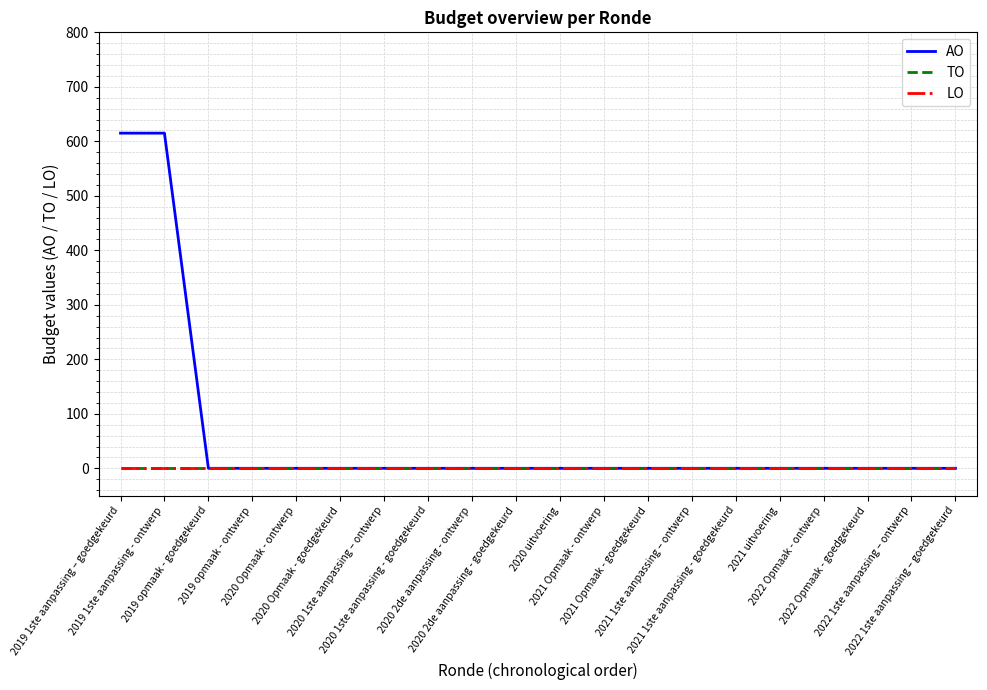

Which series changed the most between 2021 Opmaak - ontwerp and 2022 Opmaak - goedgekeurd?

AO